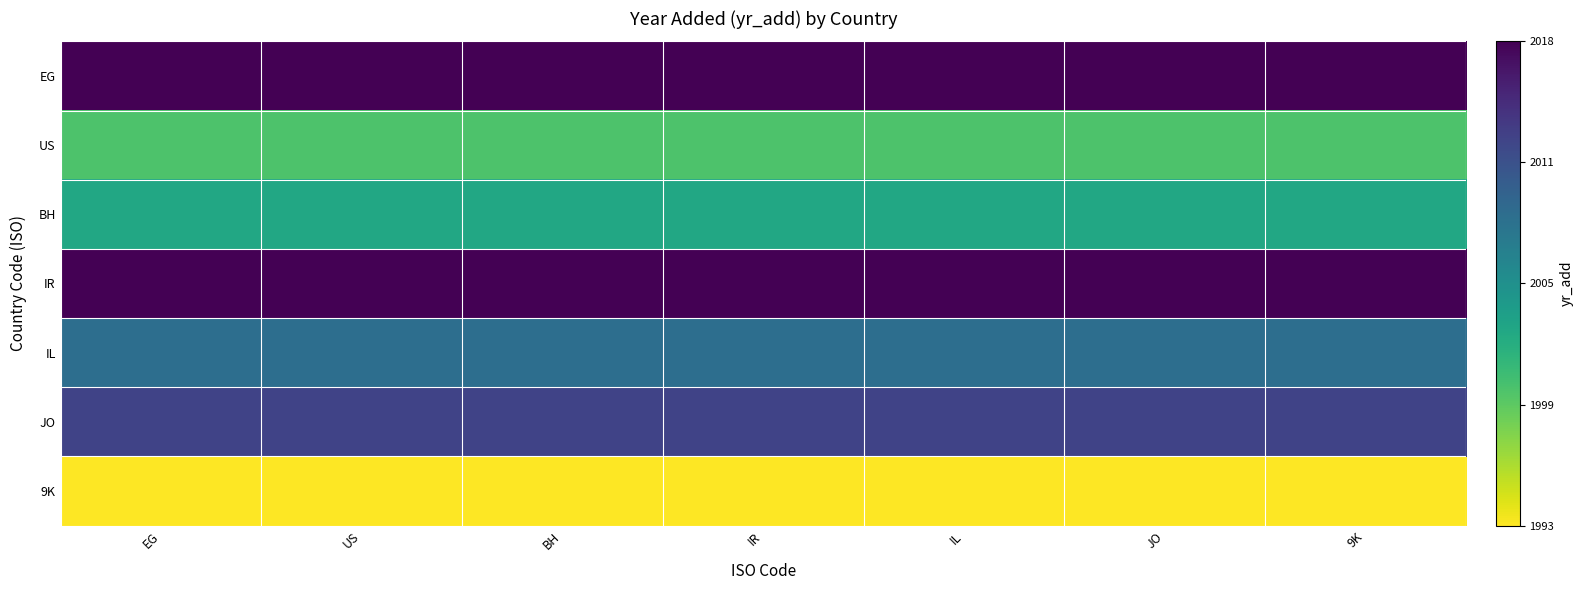

At which category does the chart reach its minimum across all series?

EG